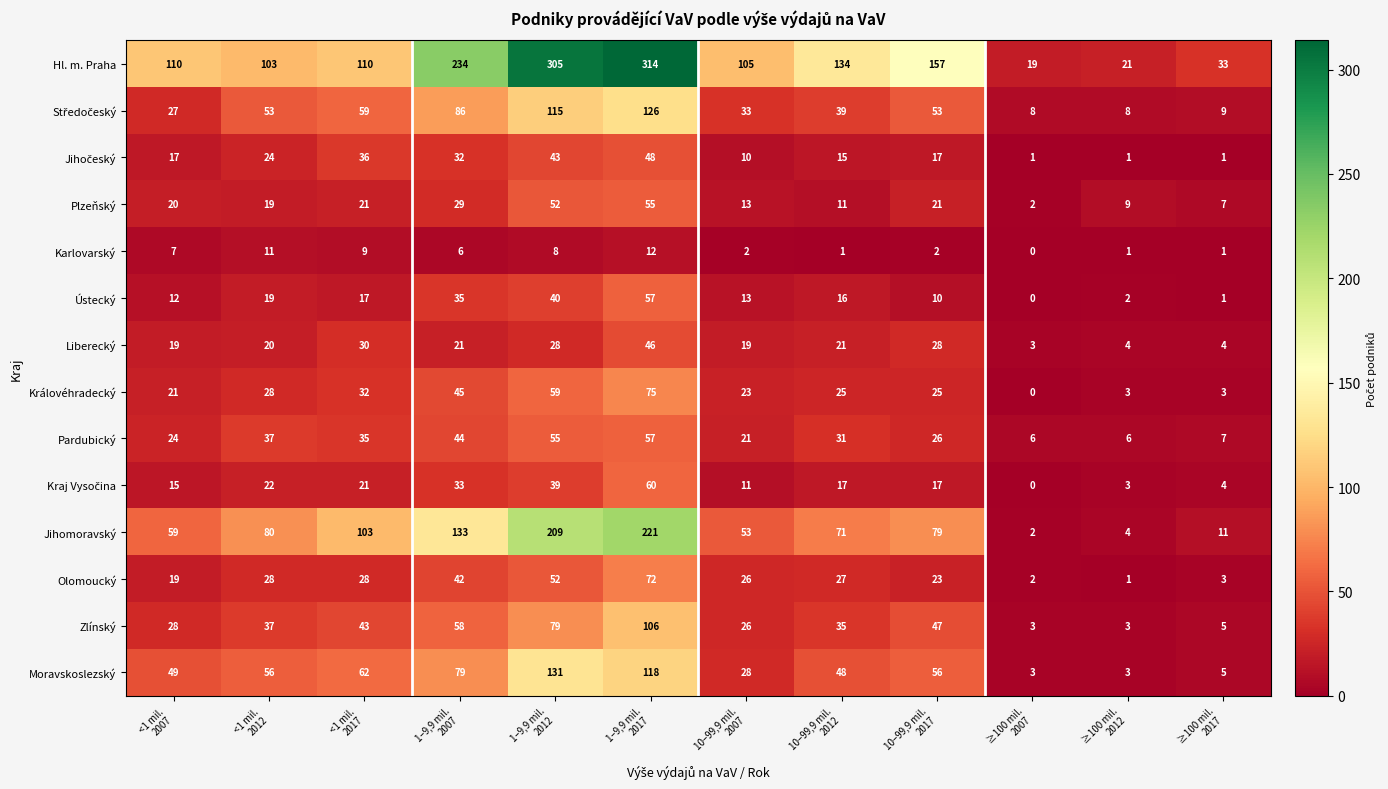

Which series has the widest spread of values?

Hl. m. Praha